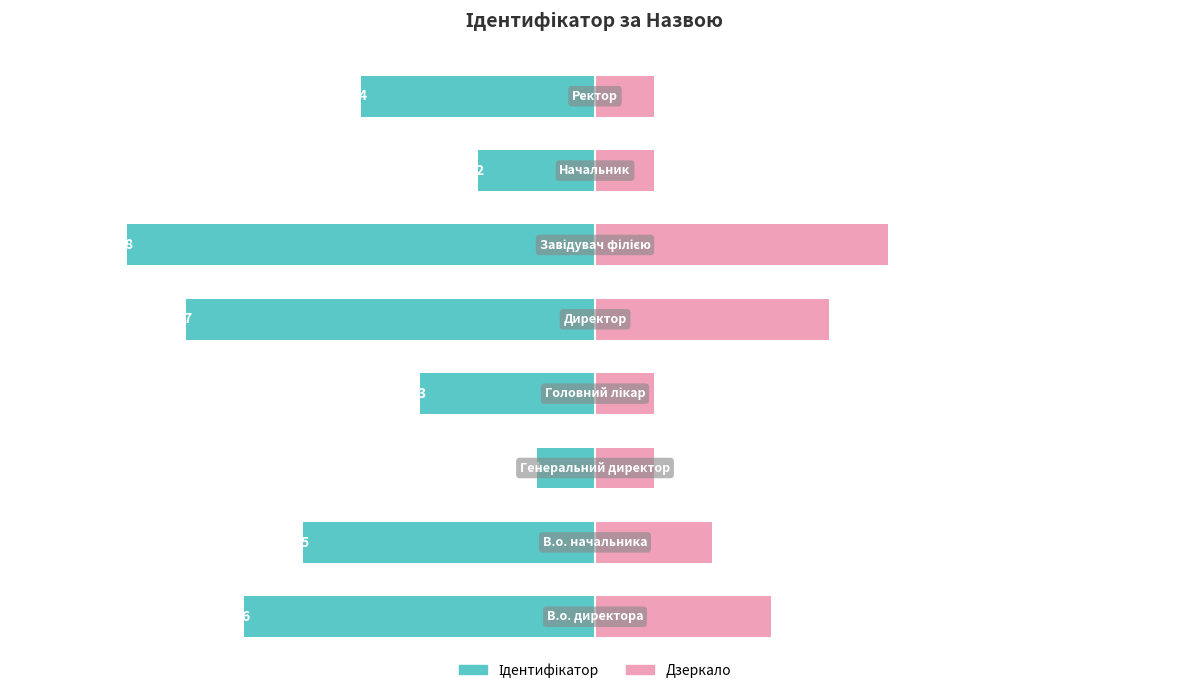

At how many categories does at least one series exceed -5?

8